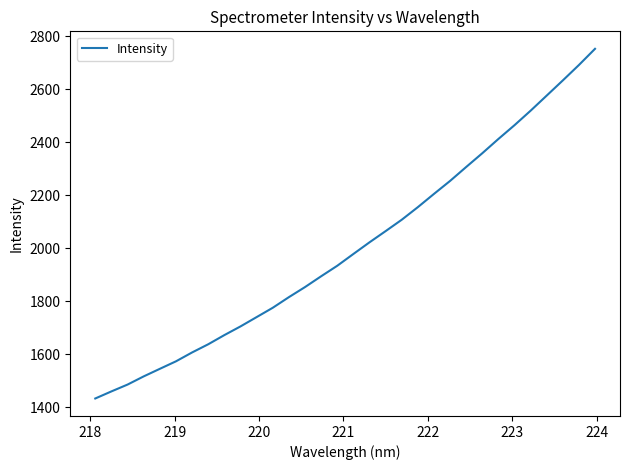

What is the difference between the maximum and minimum values?

1319.7